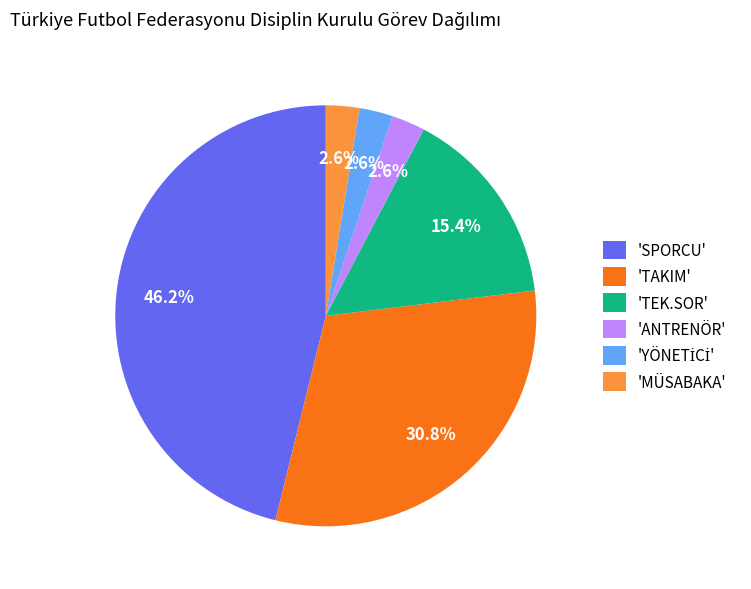

Between 'SPORCU' and 'MÜSABAKA', which is larger?

'SPORCU'